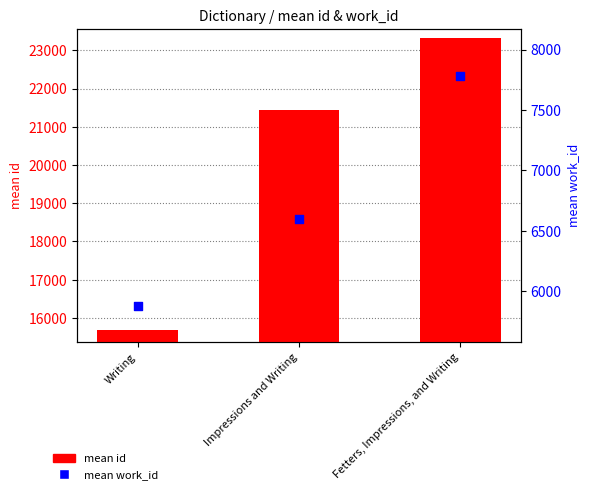

Which series has the largest total across all categories?

mean id